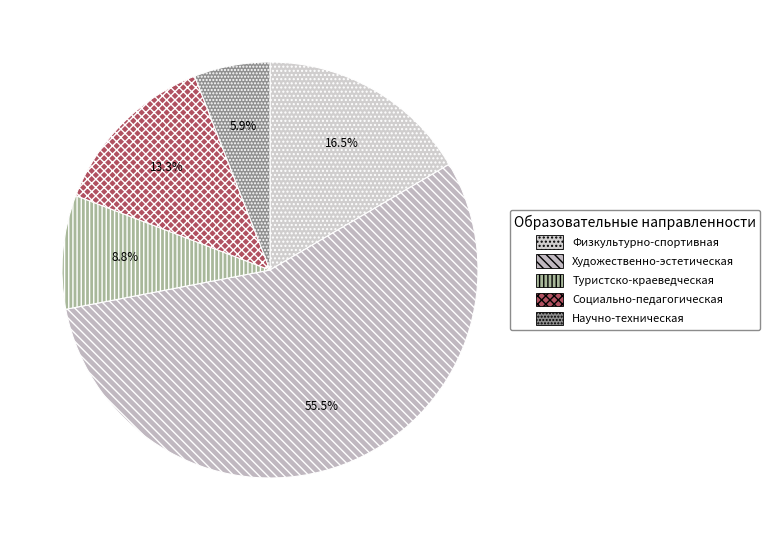

Approximately how many times larger is the value at Физкультурно-спортивная compared to Социально-педагогическая?

1.2